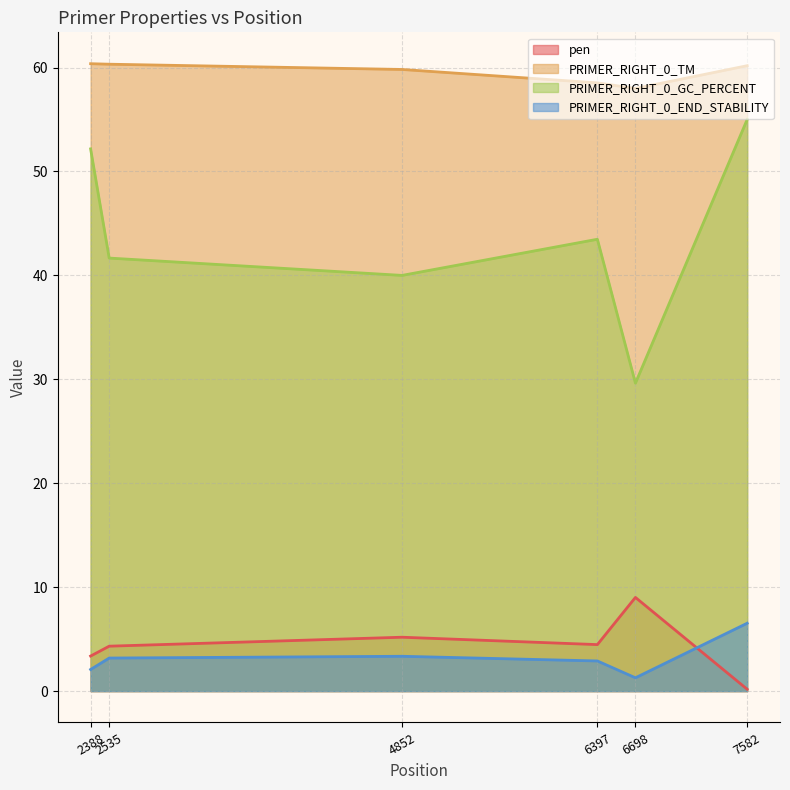

What is the difference between the highest and lowest values at 2535?

57.1